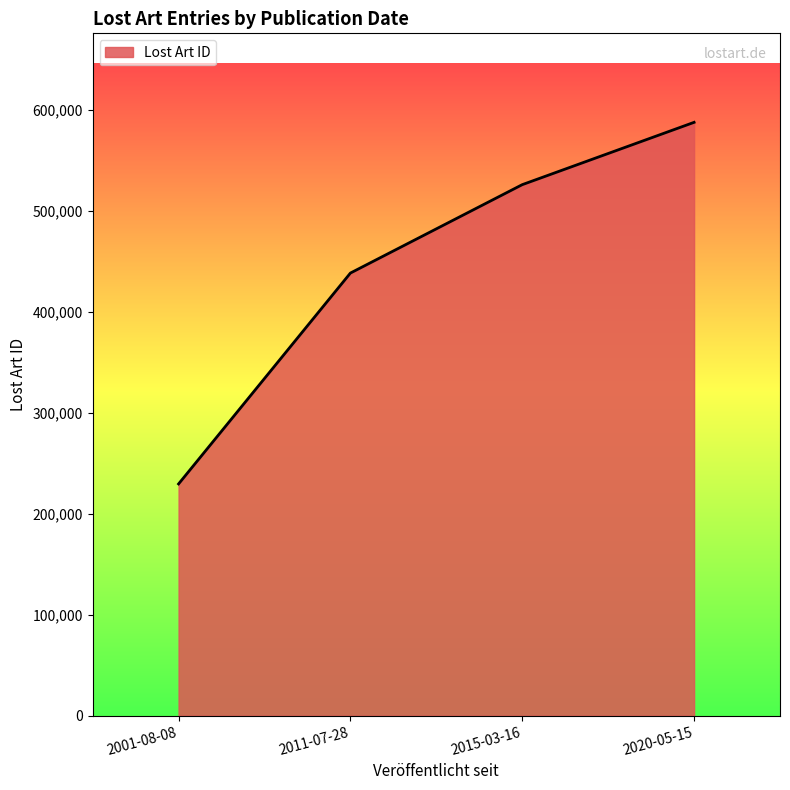

What is the greatest value displayed?

587379